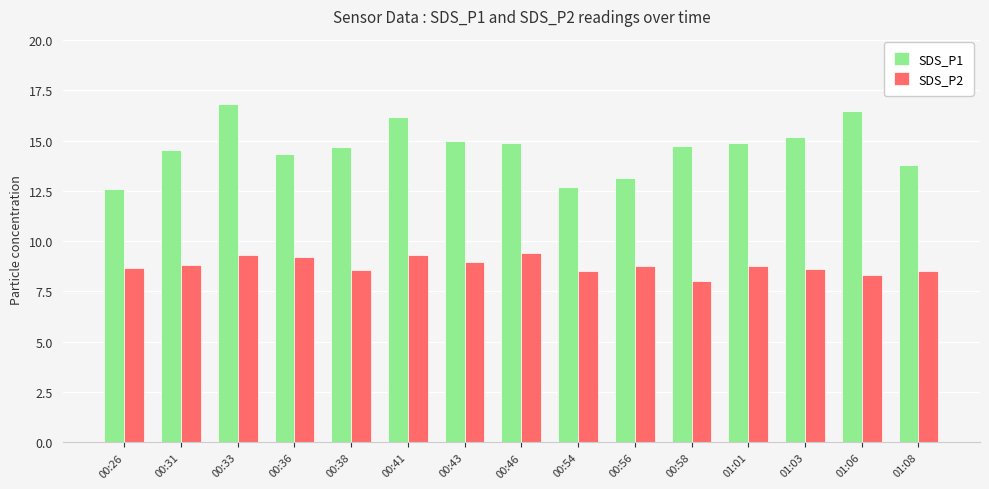

What is the label of the 7th bar from the left?

00:43